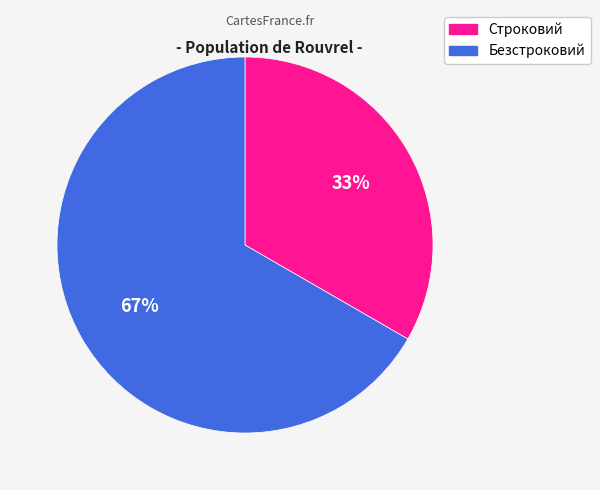

True or false: Безстроковий accounts for 67% of the total.

True